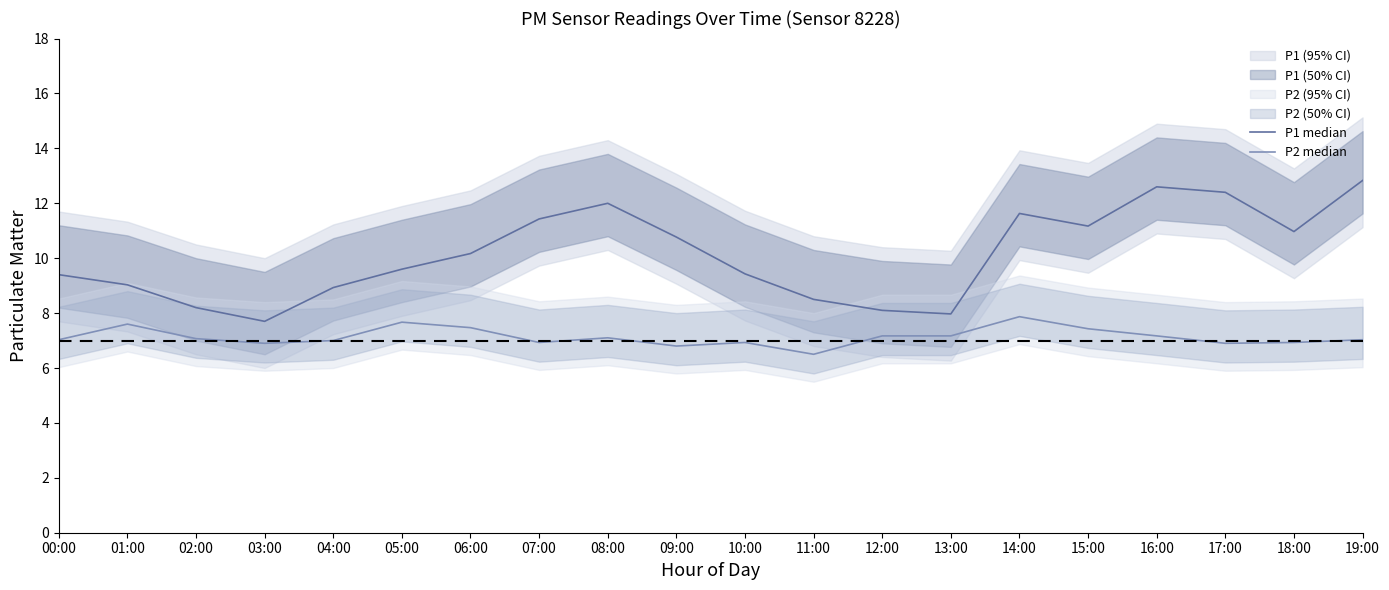

List the series in order of their peak value, highest first.

P1 median, P2 median